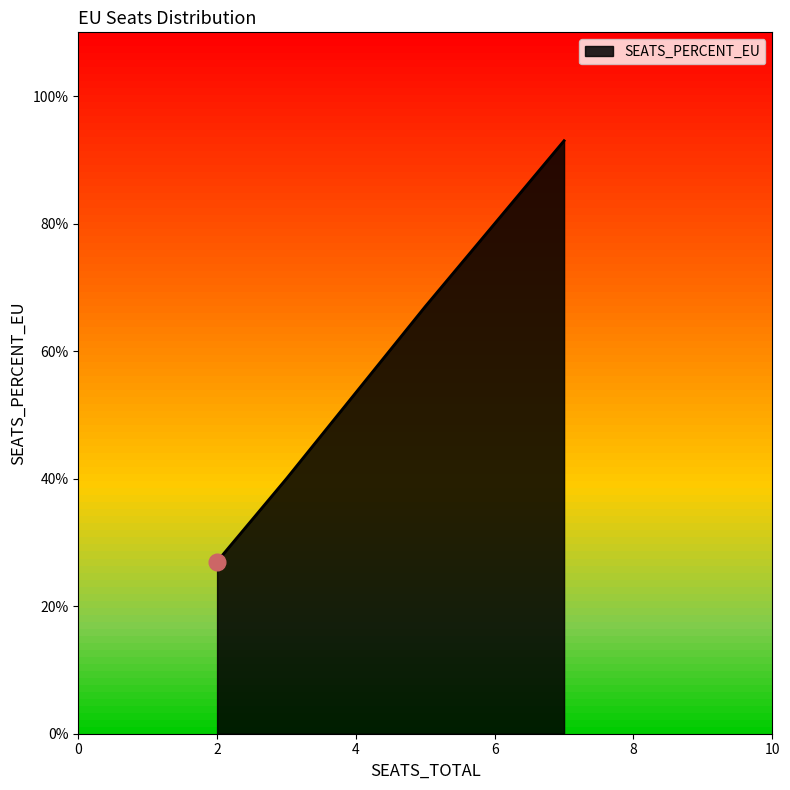

Is this an area chart (filled region under the line)?

Yes